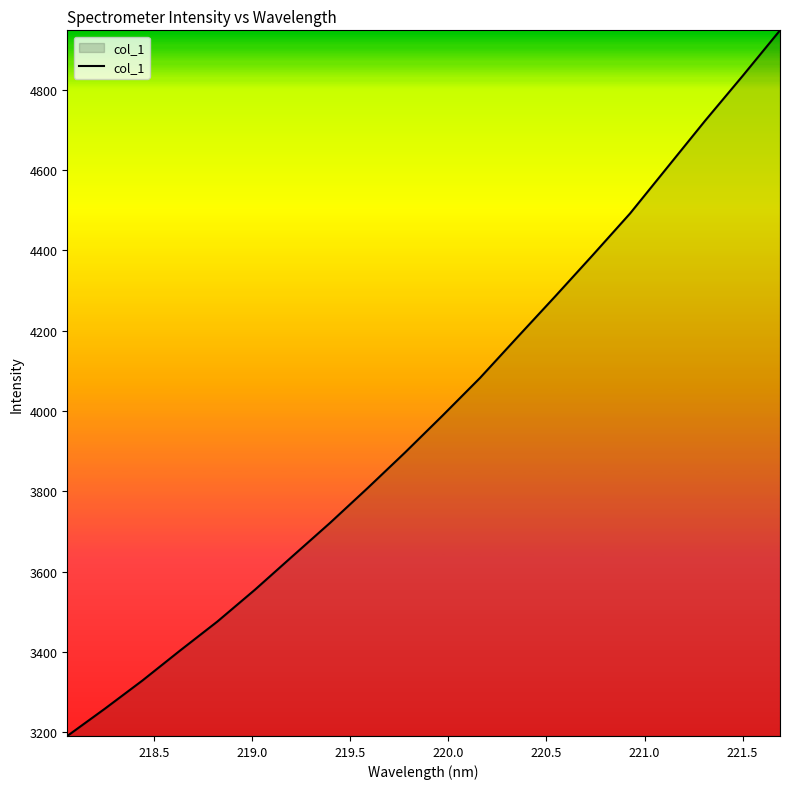

What is the minimum value shown in the chart?

3190.5